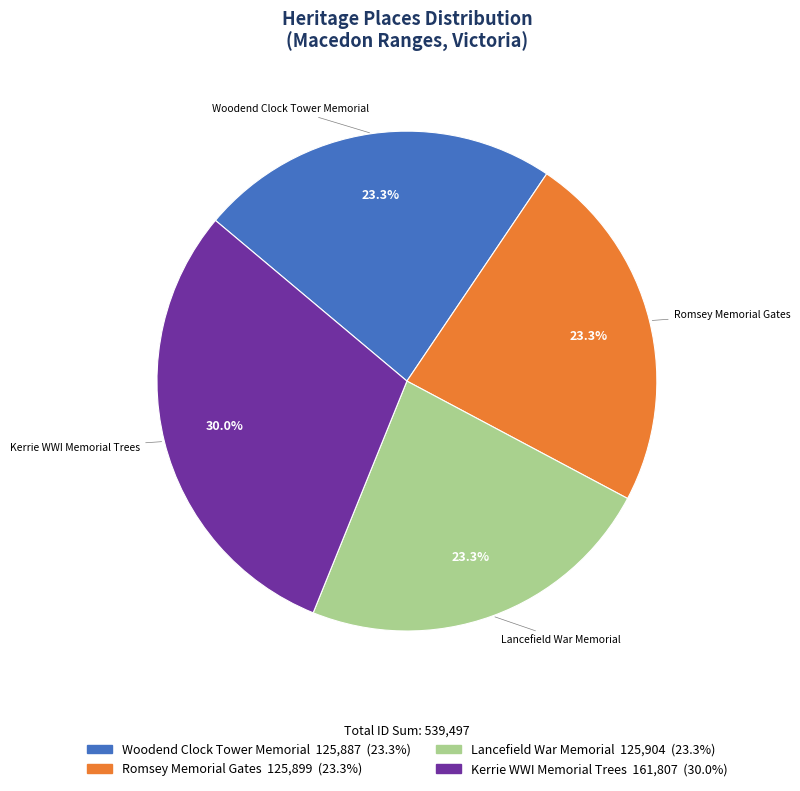

Does Lancefield War Memorial account for over 50% of the chart?

No